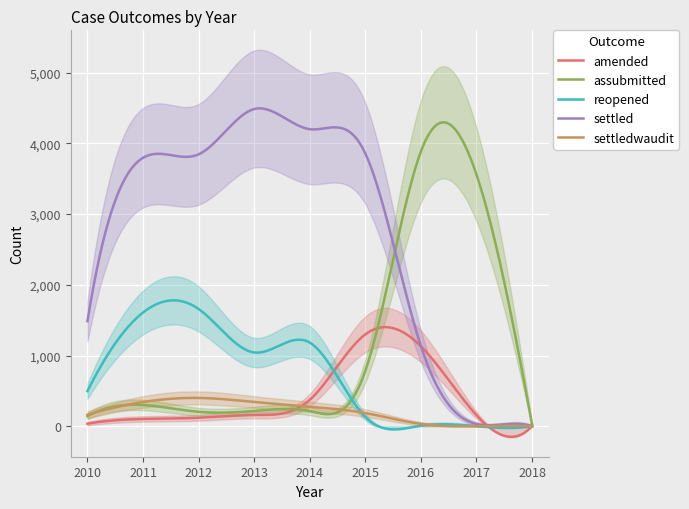

Between 2014 and 2015, which series saw the biggest shift?

reopened